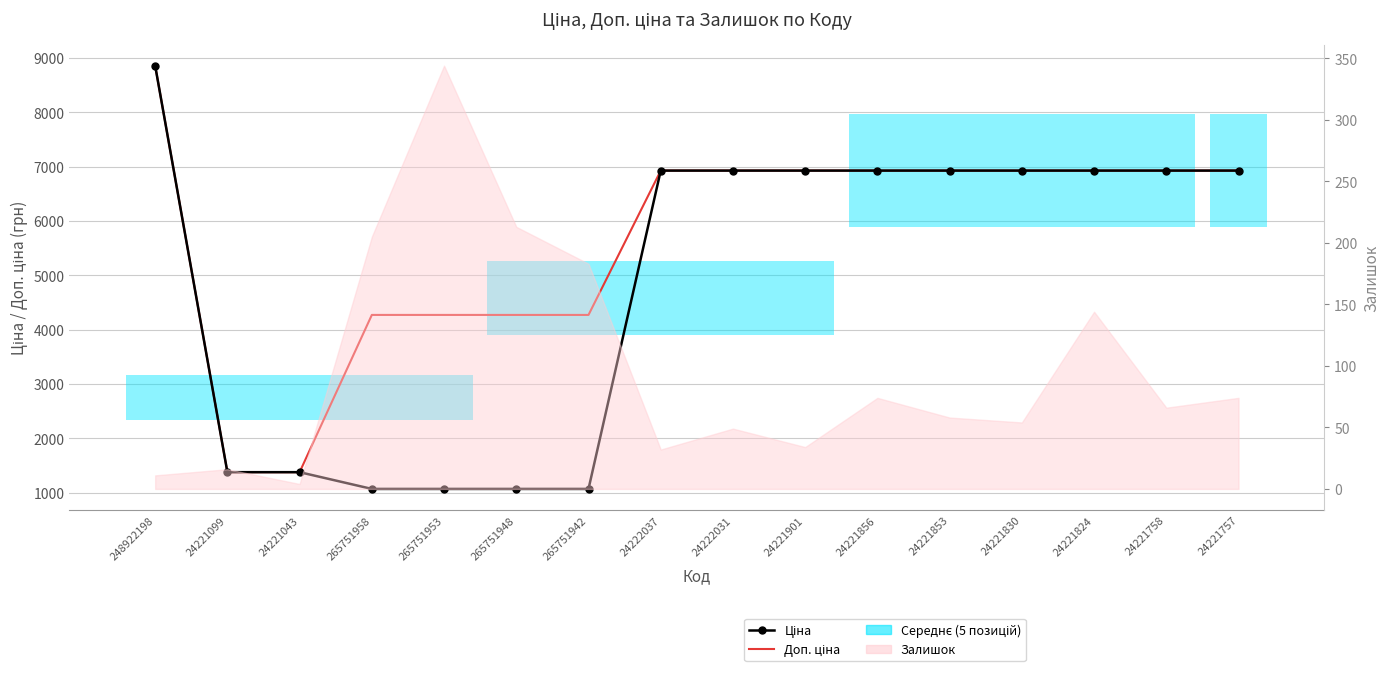

Which series has the widest spread of values?

Ціна